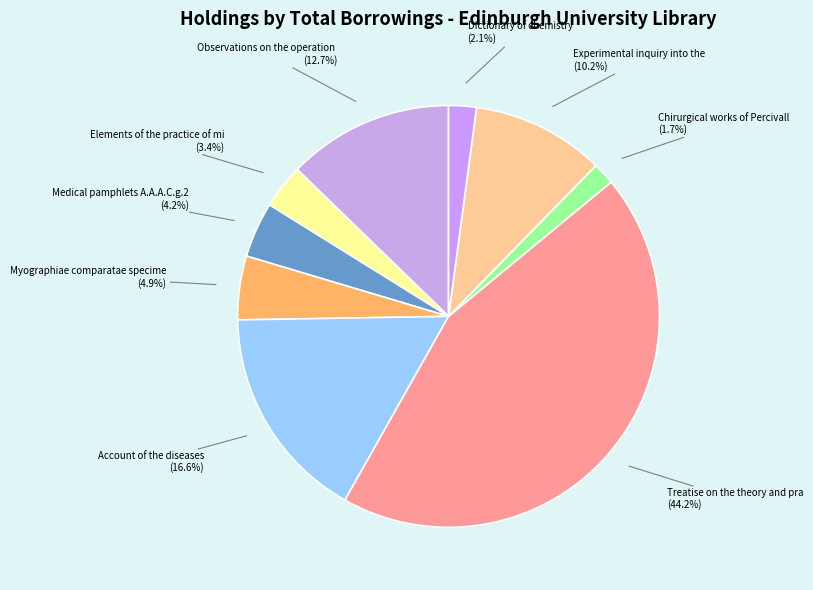

How many slices are in this pie chart?

9